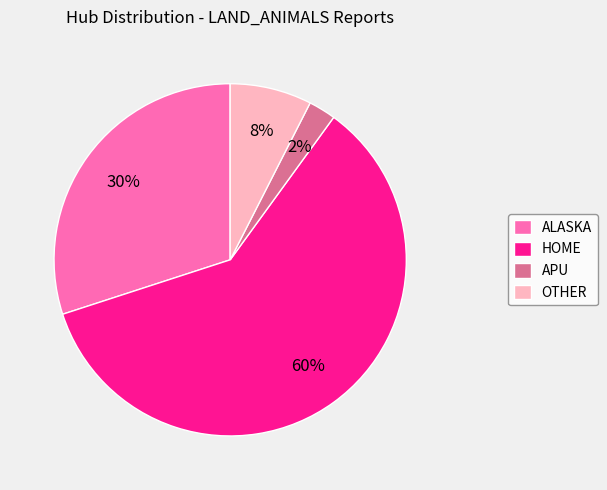

What percentage is the ALASKA slice, to the nearest percent?

30%